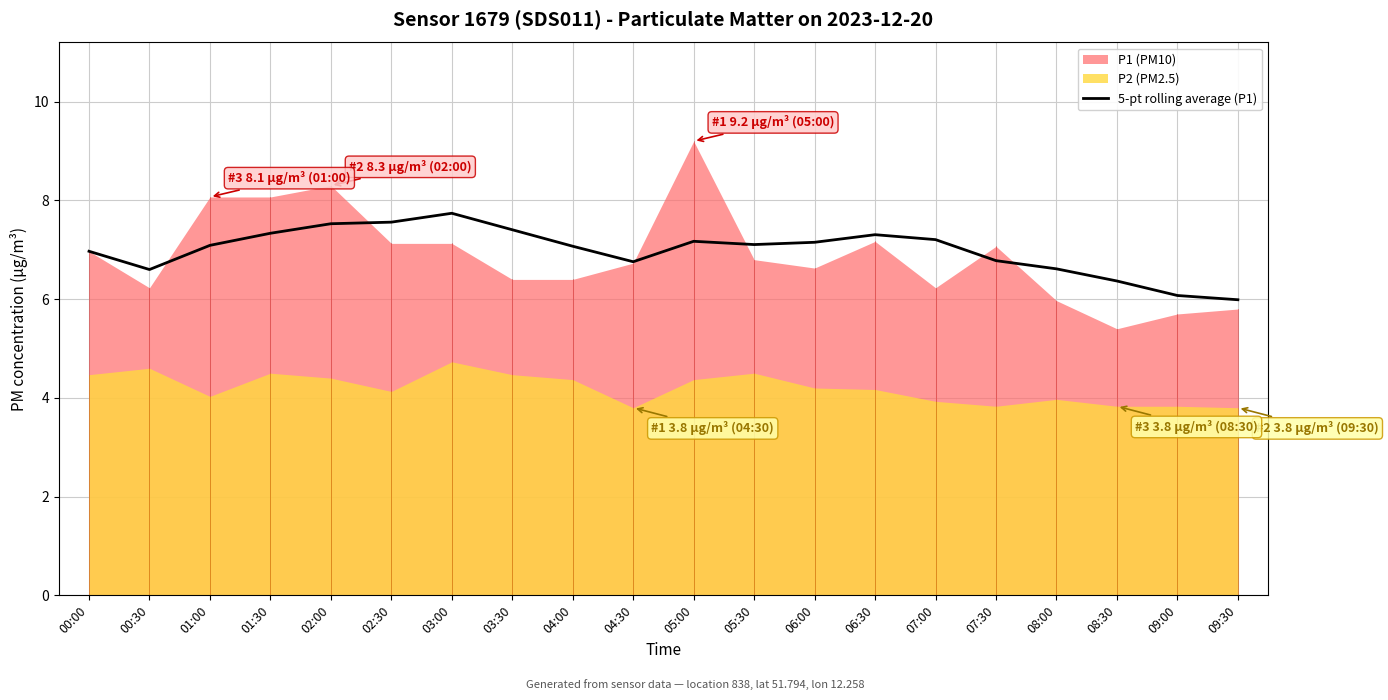

Is it true that the value at 04:00 is 2.7?

False